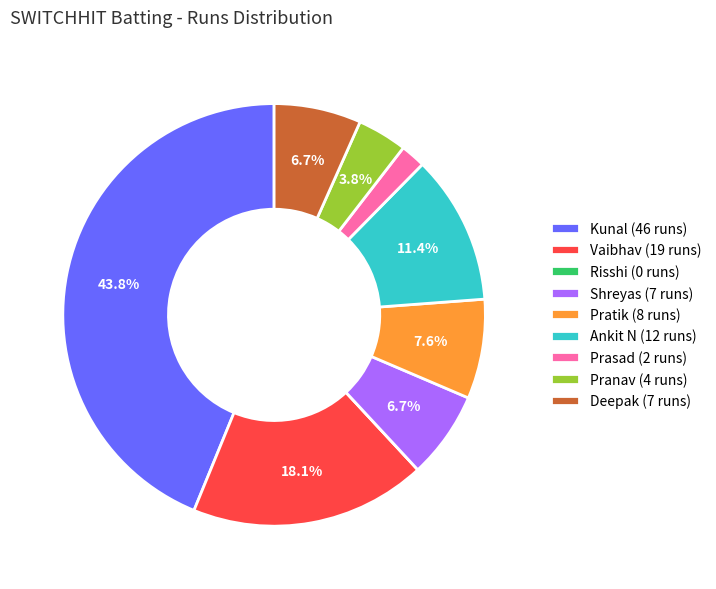

Which slice is the largest?

Kunal